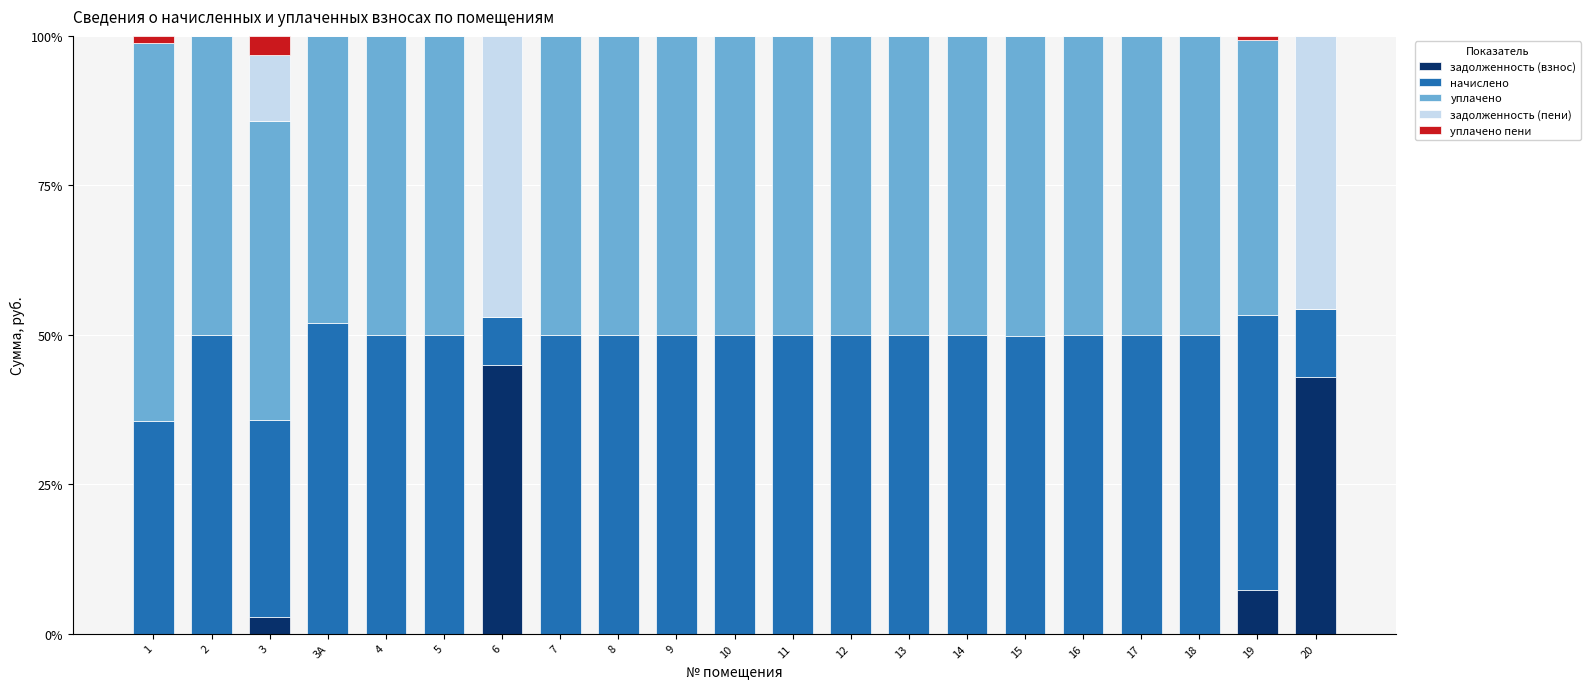

What is the total value across all series at 17?

100.0